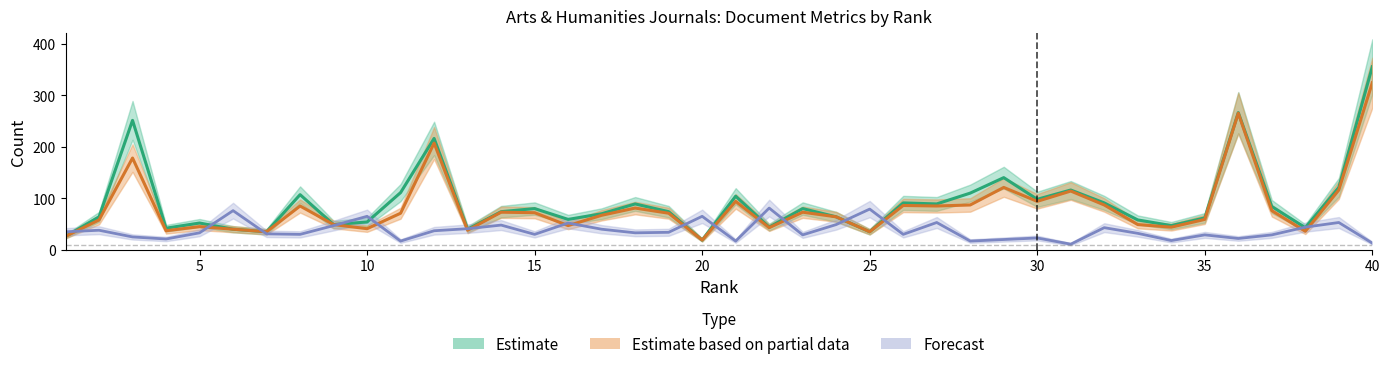

What value does the Total Docs. (3years) series have at 27, to the nearest 5?

90